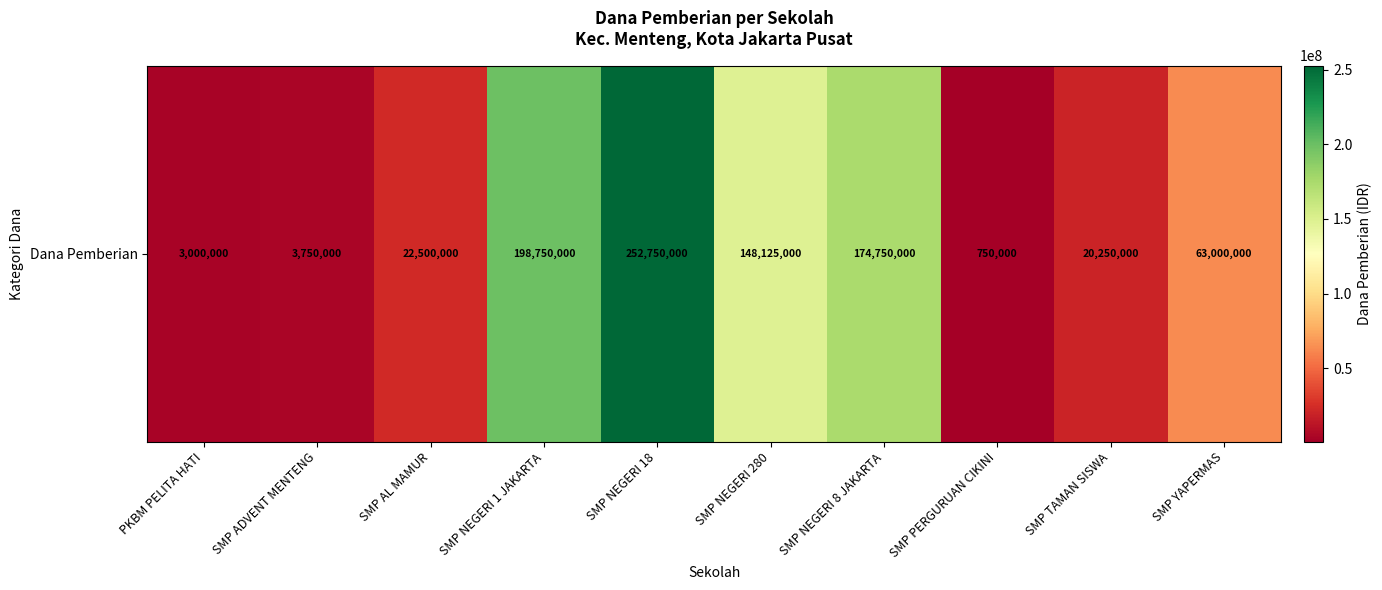

Rank the categories by value from highest to lowest.

SMP NEGERI 18, SMP NEGERI 1 JAKARTA, SMP NEGERI 8 JAKARTA, SMP NEGERI 280, SMP YAPERMAS, SMP AL MAMUR, SMP TAMAN SISWA, SMP ADVENT MENTENG, PKBM PELITA HATI, SMP PERGURUAN CIKINI